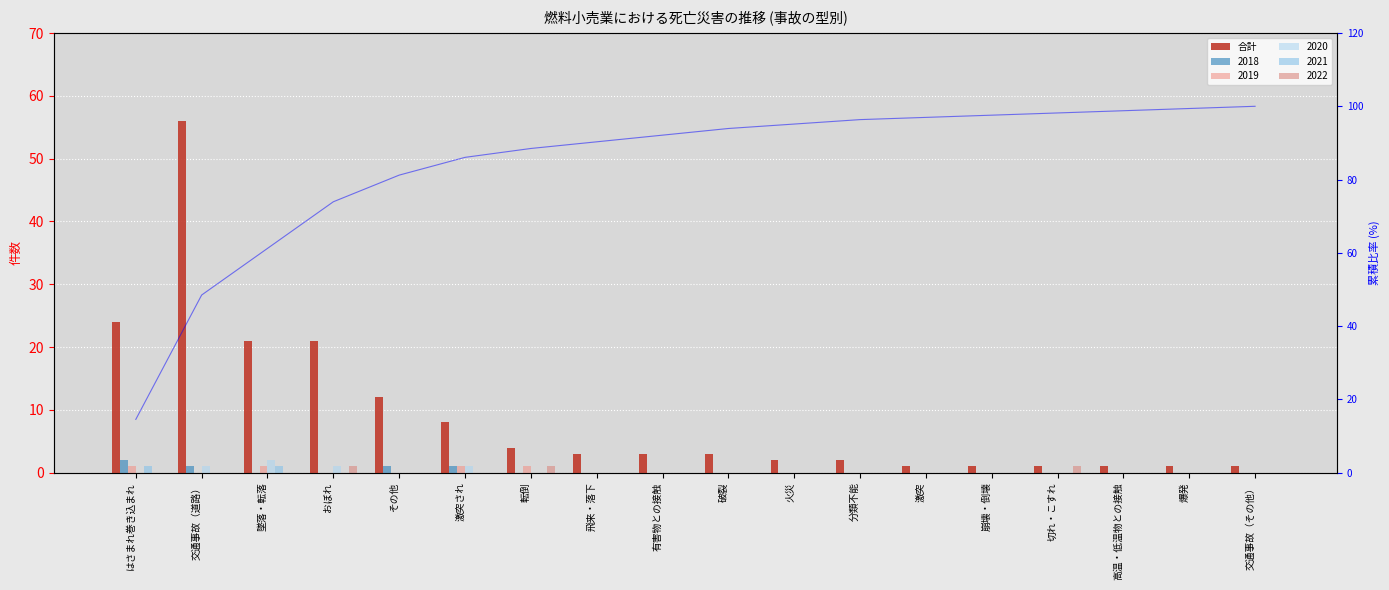

What is the sum of the 合計 values at 墜落・転落 and 飛来・落下?

24.0